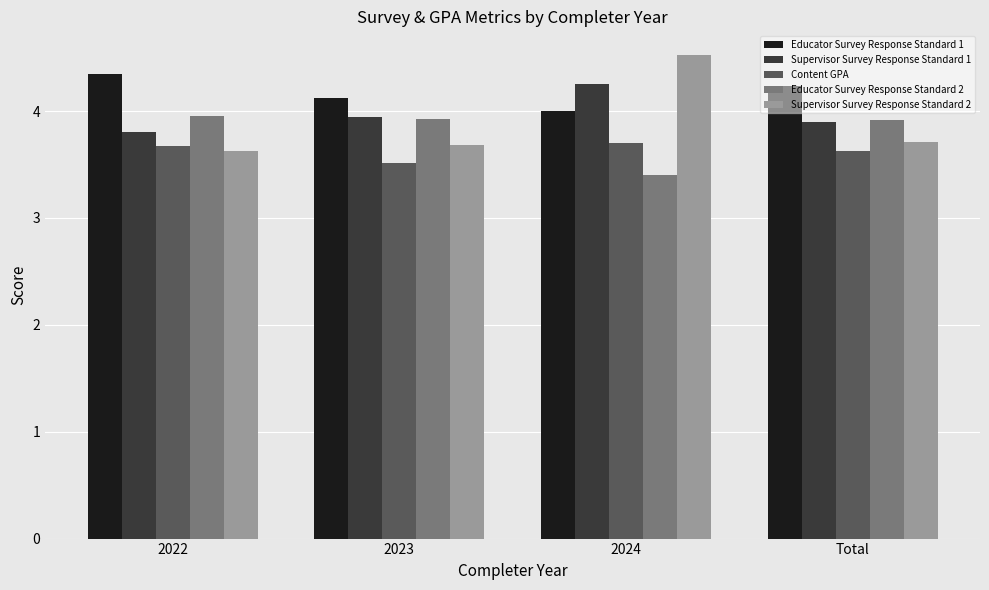

What is the sum of all Supervisor Survey Response Standard 2 values?

15.5